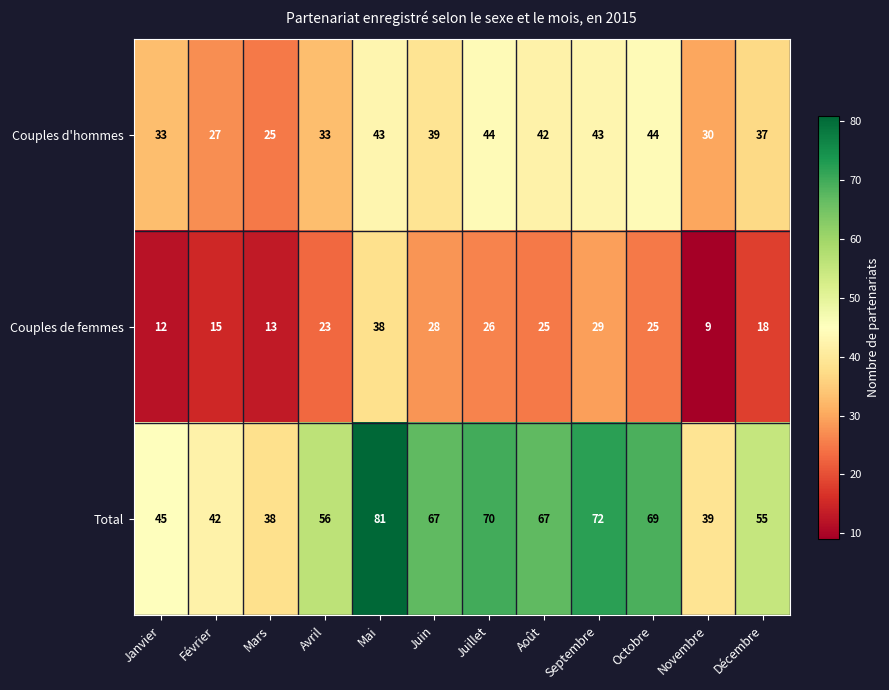

Which series has the largest range (max minus min)?

Total